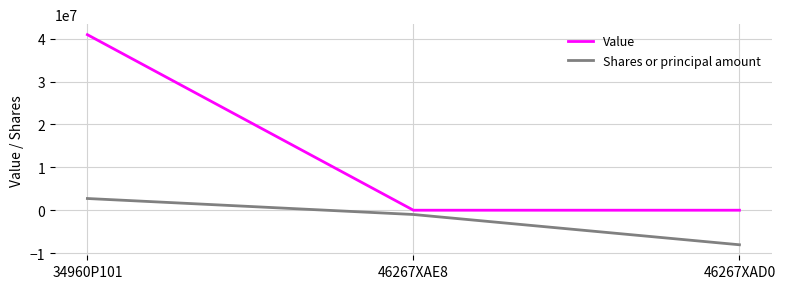

At which category is the sum across all series the highest?

34960P101